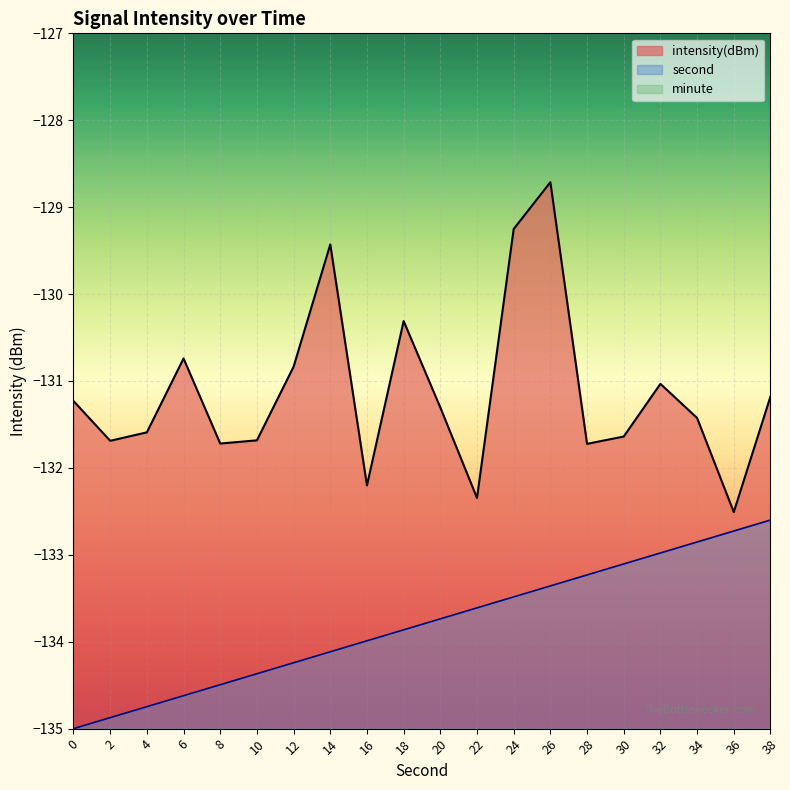

What are all the series names shown in the legend?

intensity(dBm), second, minute